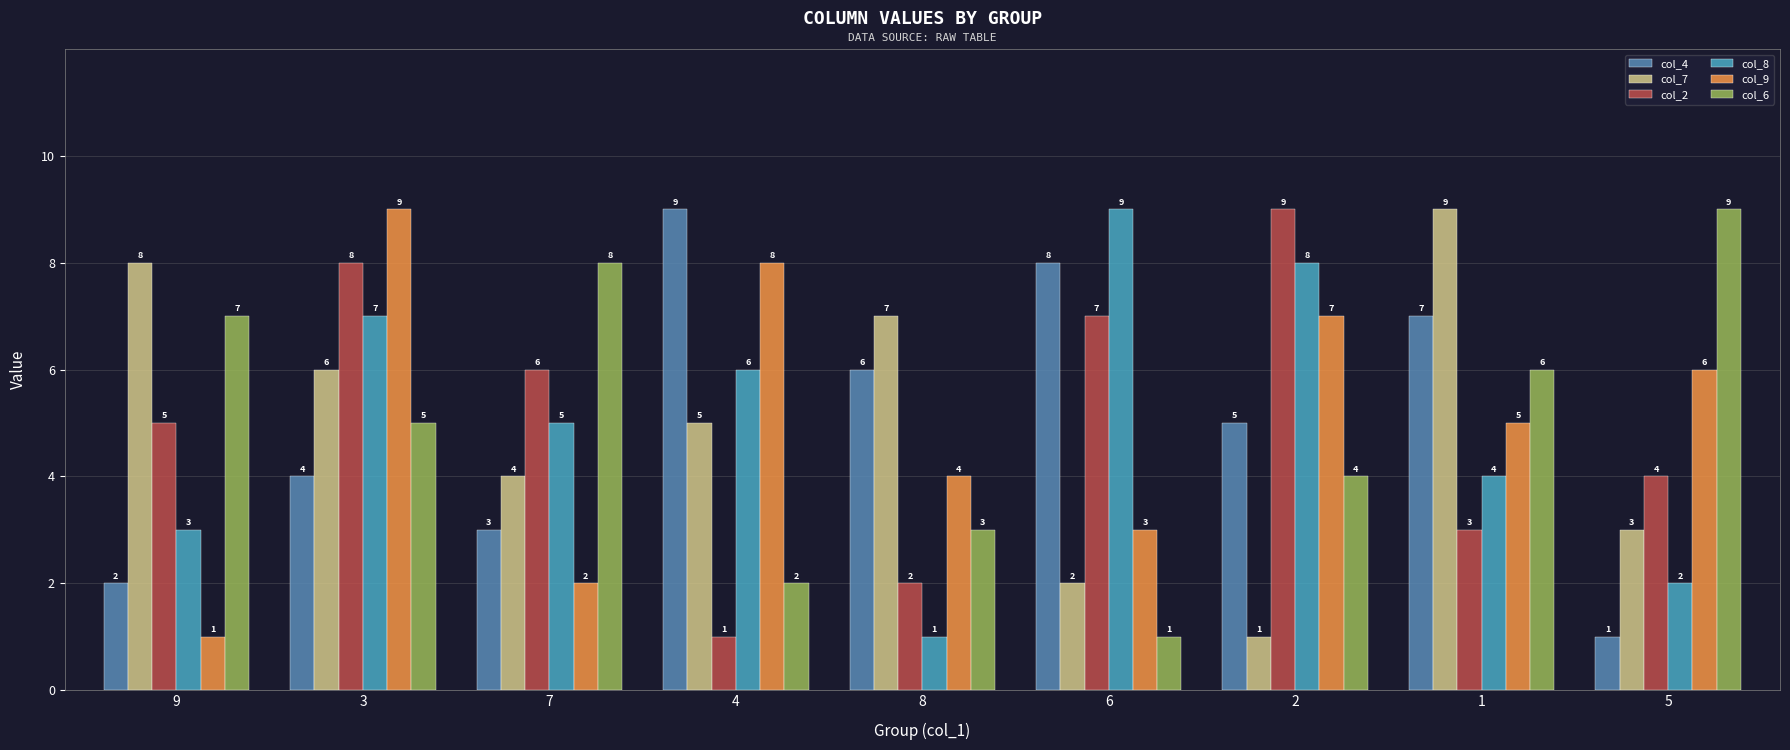

The col_7 series shows 14 at 1. True or false?

False